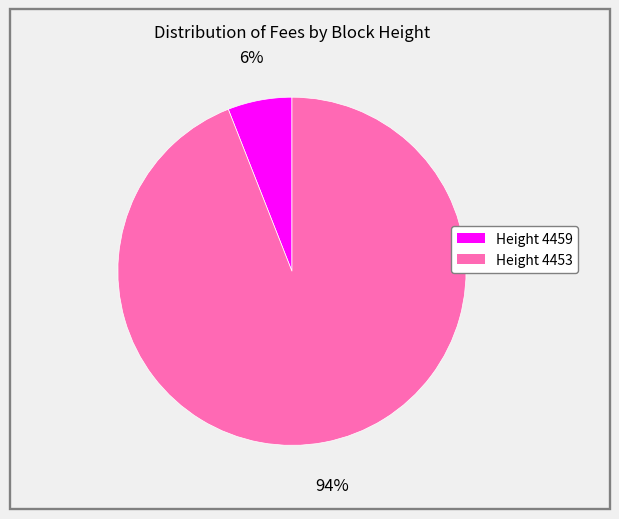

Is there a majority slice in this chart?

Yes